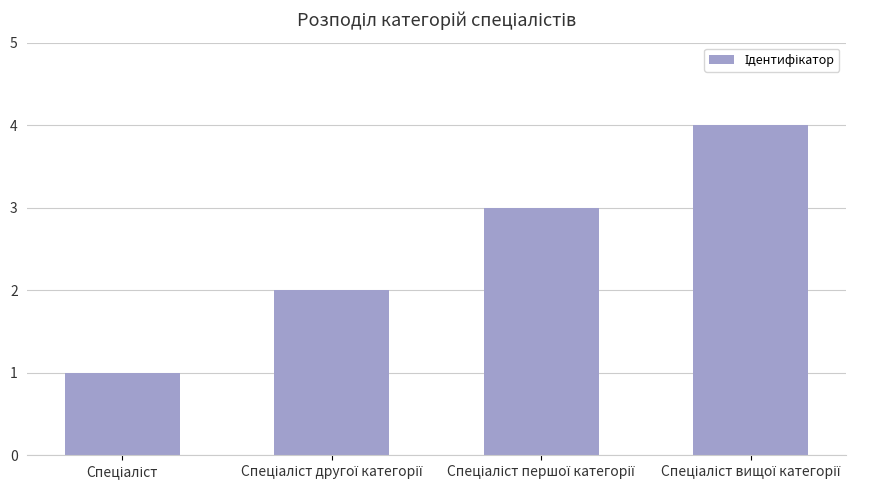

What is the difference between the maximum and minimum values?

3